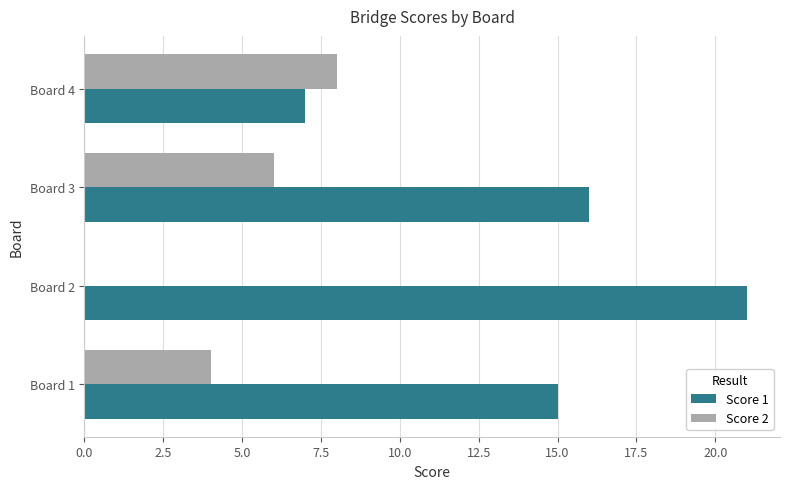

What is the sum of all Score 1 values?

59